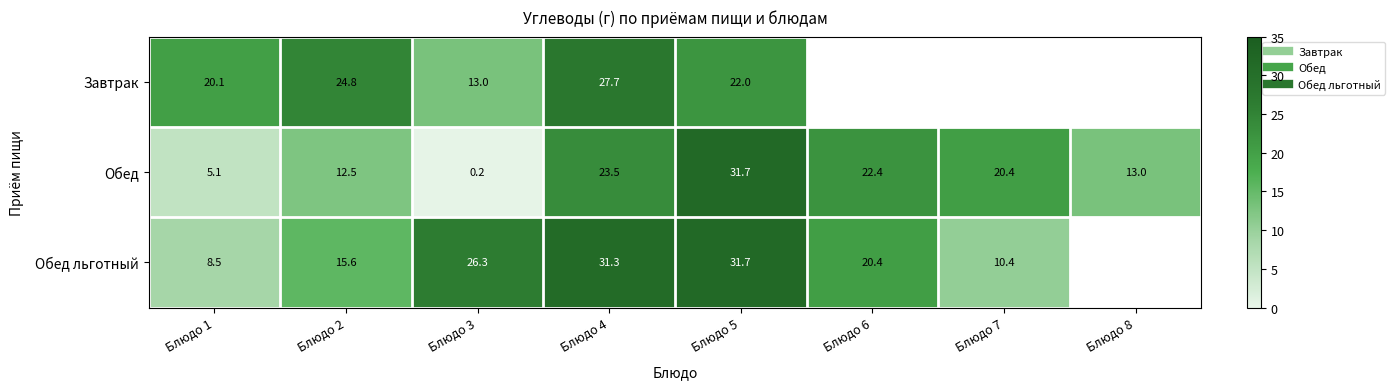

The Обед льготный series shows 4.9 at Блюдо 2. True or false?

False